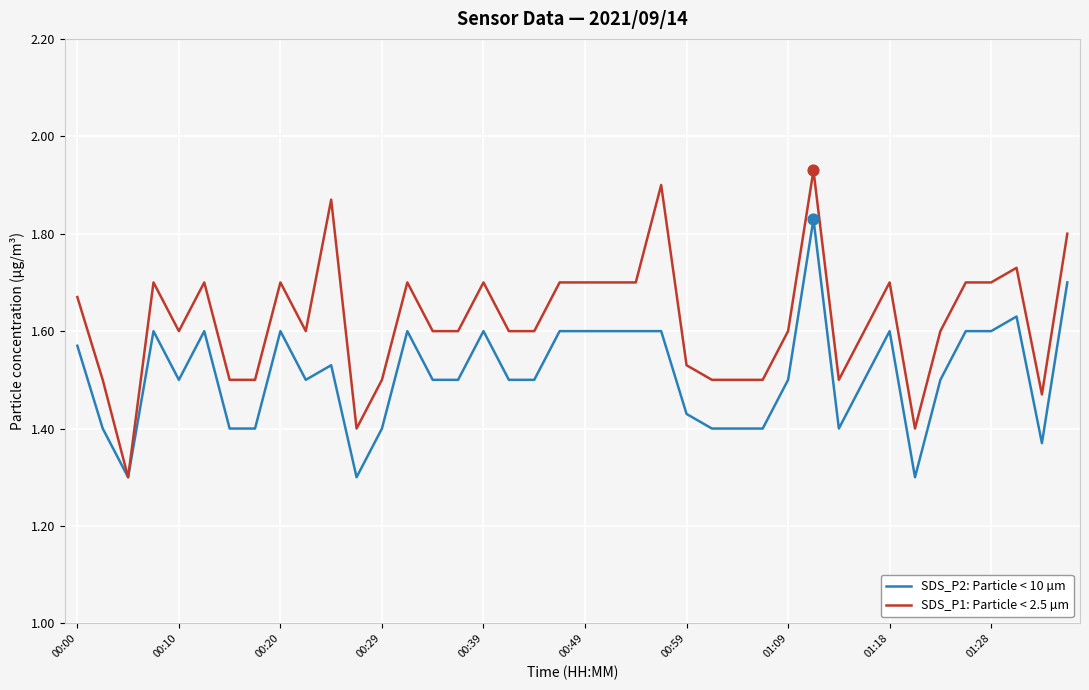

What are all the series names shown in the legend?

SDS_P2: Particle < 10 µm, SDS_P1: Particle < 2.5 µm